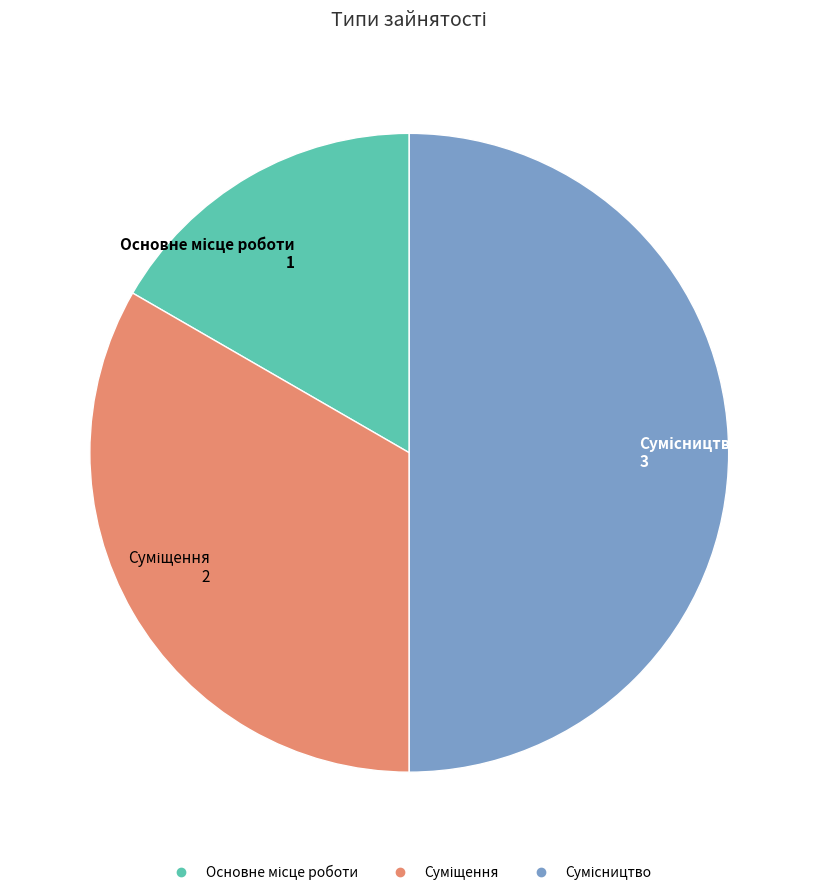

What is the total percentage of Основне місце роботи and Сумісництво?

66.7%